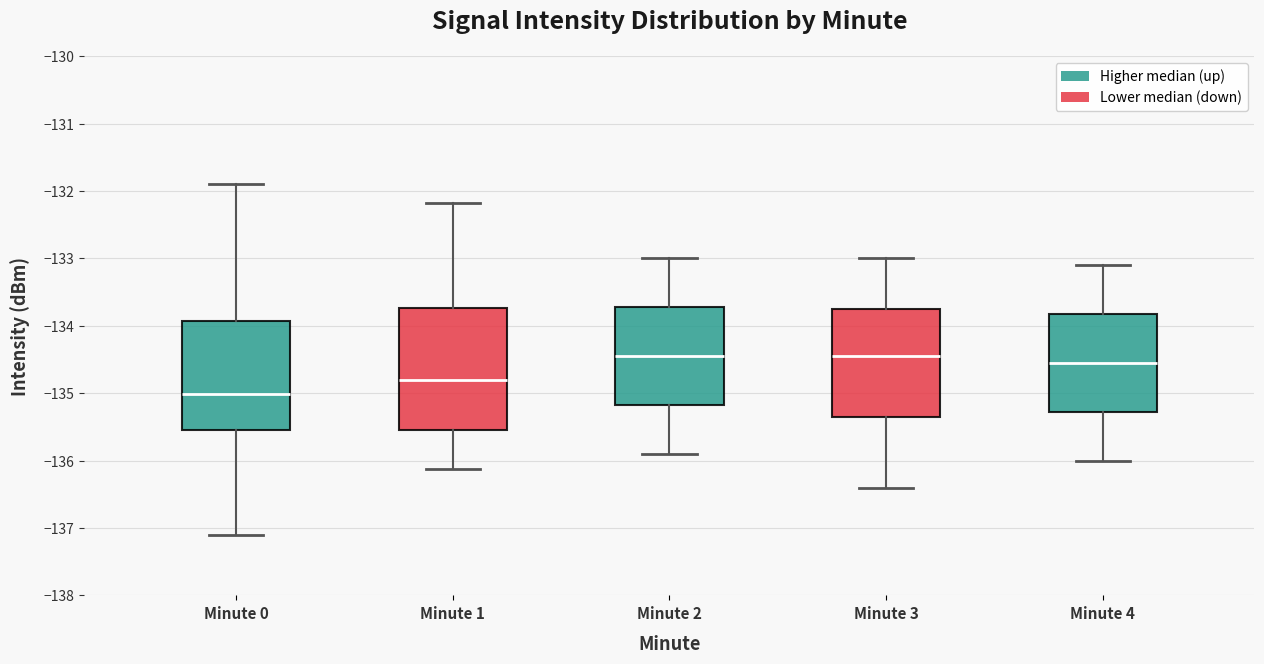

Reading left to right, transcribe this box plot: for each box, give where its median line is, the range the box spans, and where its two whiskers end, as read against the y-axis. The values are not printed on the chart, so give them approximately, as read against the axis.

Minute 0: median -135.0, box -135.5 to -133.9, whiskers -137.1 to -131.9
Minute 1: median -134.8, box -135.5 to -133.7, whiskers -136.1 to -132.2
Minute 2: median -134.4, box -135.2 to -133.7, whiskers -135.9 to -133.0
Minute 3: median -134.4, box -135.3 to -133.7, whiskers -136.4 to -133.0
Minute 4: median -134.5, box -135.3 to -133.8, whiskers -136.0 to -133.1